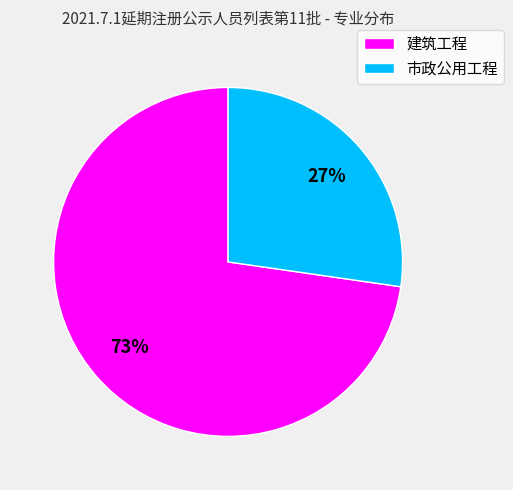

Does any single category account for the majority?

Yes